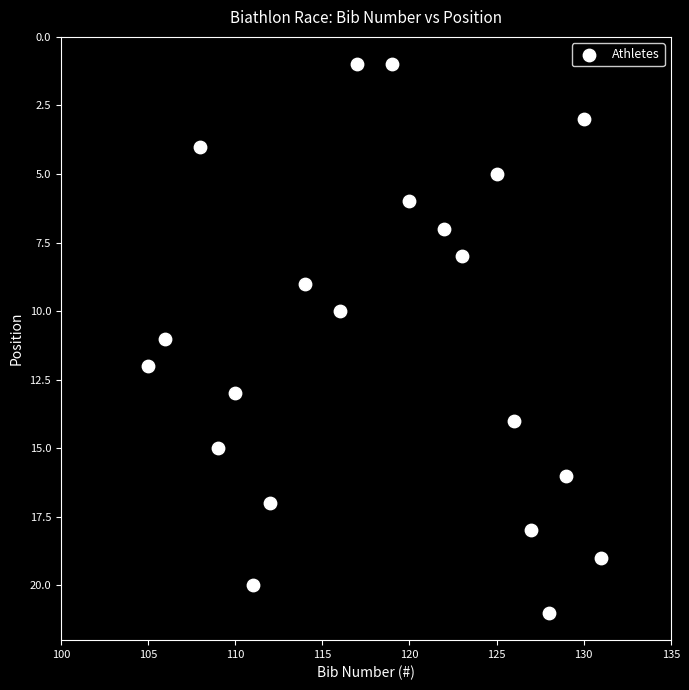

What is the range of X values (max minus min)?

26